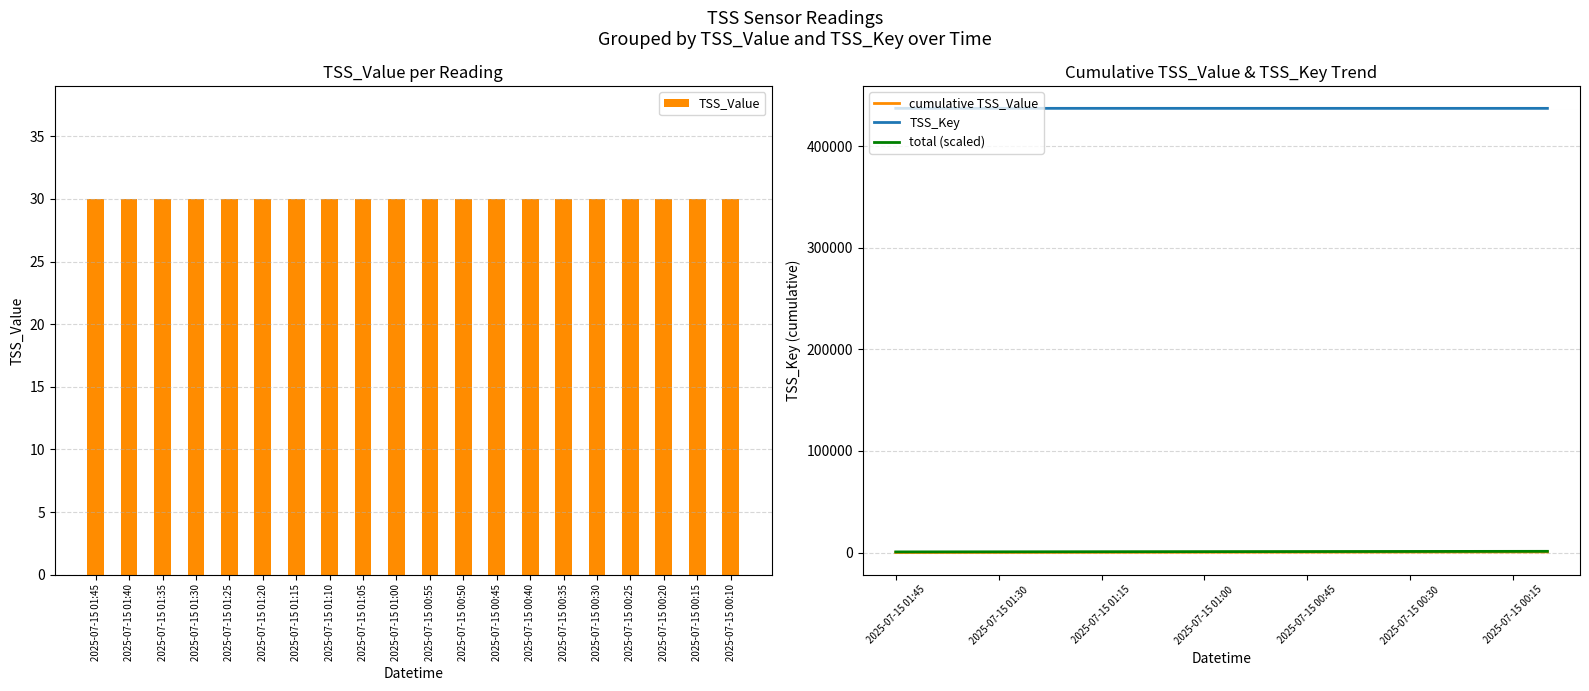

Reading right to left, transcribe all the data shown in this chart.

TSS_Value: 2025-07-15 00:10=30.0	2025-07-15 00:15=30.0	2025-07-15 00:20=30.0	2025-07-15 00:25=30.0	2025-07-15 00:30=30.0	2025-07-15 00:35=30.0	2025-07-15 00:40=30.0	2025-07-15 00:45=30.0	2025-07-15 00:50=30.0	2025-07-15 00:55=30.0	2025-07-15 01:00=30.0	2025-07-15 01:05=30.0	2025-07-15 01:10=30.0	2025-07-15 01:15=30.0	2025-07-15 01:20=30.0	2025-07-15 01:25=30.0	2025-07-15 01:30=30.0	2025-07-15 01:35=30.0	2025-07-15 01:40=30.0	2025-07-15 01:45=30.0
cumulative TSS_Value: 2025-07-15 00:10=600.0	2025-07-15 00:15=570.0	2025-07-15 00:20=540.0	2025-07-15 00:25=510.0	2025-07-15 00:30=480.0	2025-07-15 00:35=450.0	2025-07-15 00:40=420.0	2025-07-15 00:45=390.0	2025-07-15 00:50=360.0	2025-07-15 00:55=330.0	2025-07-15 01:00=300.0	2025-07-15 01:05=270.0	2025-07-15 01:10=240.0	2025-07-15 01:15=210.0	2025-07-15 01:20=180.0	2025-07-15 01:25=150.0	2025-07-15 01:30=120.0	2025-07-15 01:35=90.0	2025-07-15 01:40=60.0	2025-07-15 01:45=30.0
TSS_Key: 2025-07-15 00:10=437342.0	2025-07-15 00:15=437343.0	2025-07-15 00:20=437344.0	2025-07-15 00:25=437345.0	2025-07-15 00:30=437346.0	2025-07-15 00:35=437347.0	2025-07-15 00:40=437348.0	2025-07-15 00:45=437349.0	2025-07-15 00:50=437350.0	2025-07-15 00:55=437351.0	2025-07-15 01:00=437352.0	2025-07-15 01:05=437353.0	2025-07-15 01:10=437354.0	2025-07-15 01:15=437355.0	2025-07-15 01:20=437356.0	2025-07-15 01:25=437357.0	2025-07-15 01:30=437358.0	2025-07-15 01:35=437359.0	2025-07-15 01:40=437360.0	2025-07-15 01:45=437361.0
total (scaled): 2025-07-15 00:10=1200.0	2025-07-15 00:15=1170.0	2025-07-15 00:20=1140.0	2025-07-15 00:25=1110.0	2025-07-15 00:30=1080.0	2025-07-15 00:35=1050.0	2025-07-15 00:40=1020.0	2025-07-15 00:45=990.0	2025-07-15 00:50=960.0	2025-07-15 00:55=930.0	2025-07-15 01:00=900.0	2025-07-15 01:05=870.0	2025-07-15 01:10=840.0	2025-07-15 01:15=810.0	2025-07-15 01:20=780.0	2025-07-15 01:25=750.0	2025-07-15 01:30=720.0	2025-07-15 01:35=690.0	2025-07-15 01:40=660.0	2025-07-15 01:45=630.0